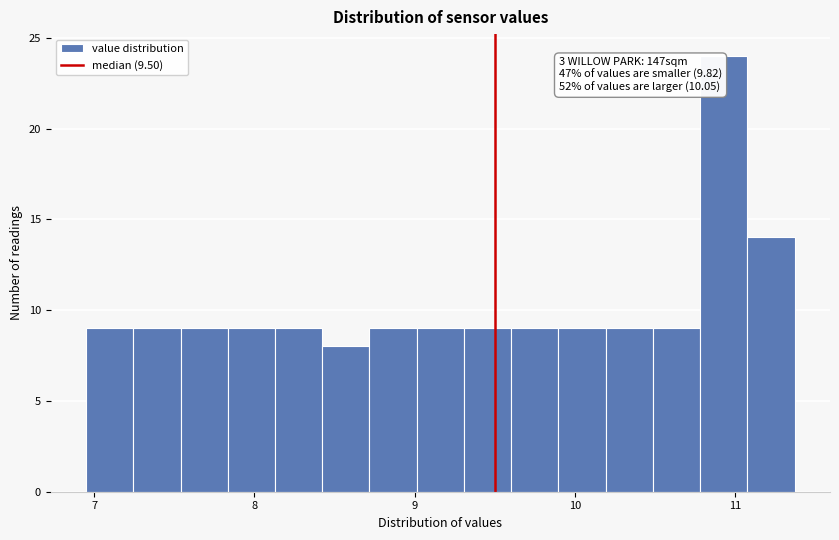

Read against the x-axis, roughly where is the centre of the tallest bar?

10.9